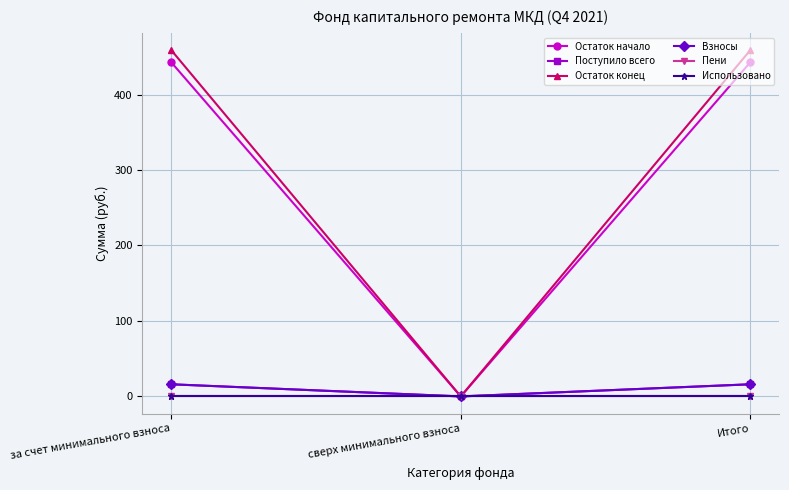

Rank the series at сверх минимального взноса from lowest to highest value.

Остаток начало, Поступило всего, Остаток конец, Взносы, Пени, Использовано